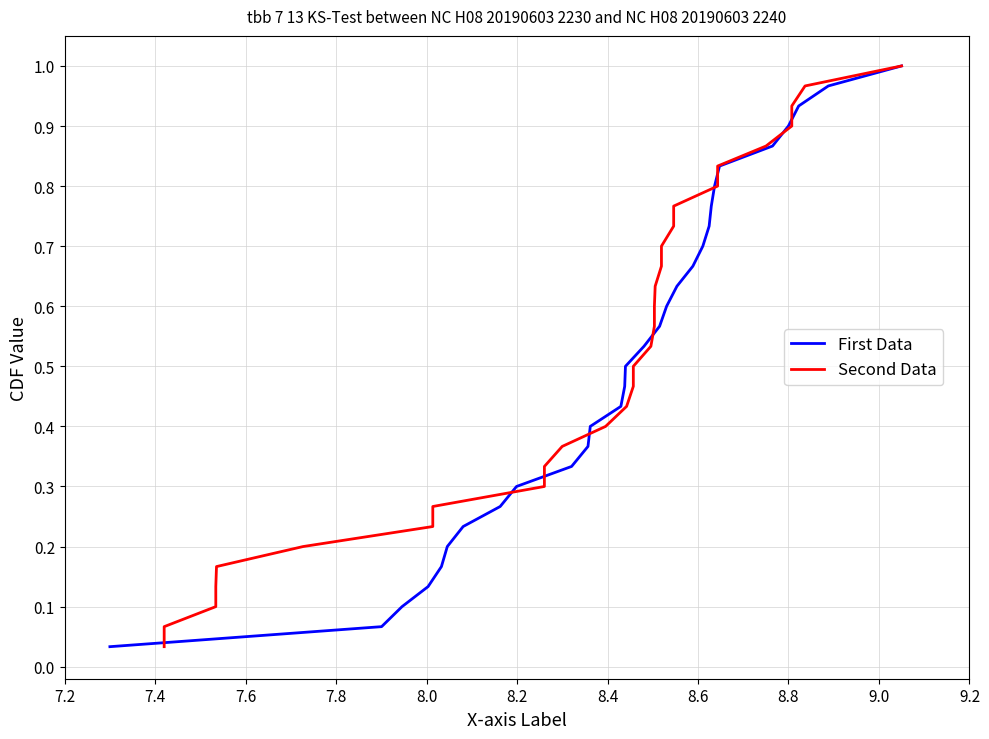

True or false: Second Data has more than 1 points higher than both neighbors.

False